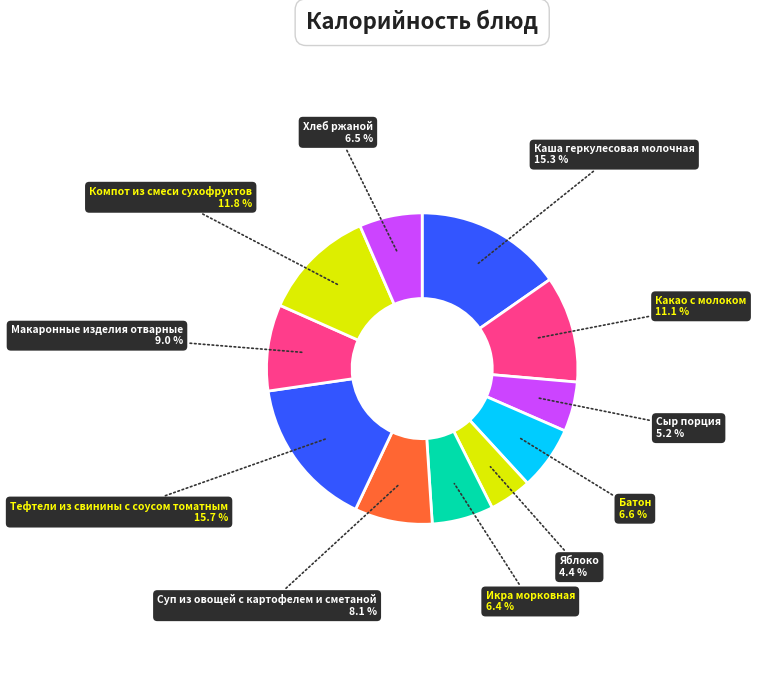

What is the largest slice in the pie chart?

Тефтели из свинины с соусом томатным